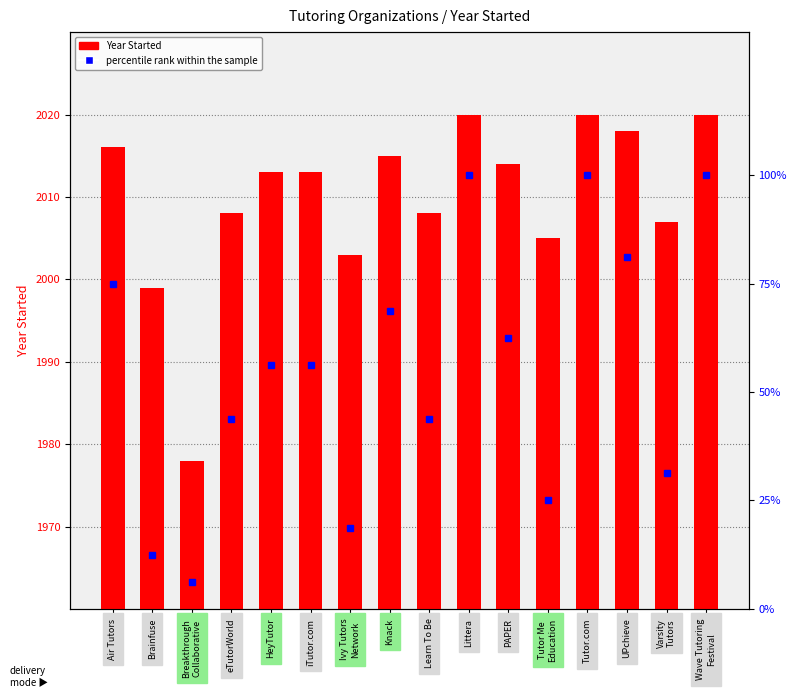

What is the sum of the Year Started values at Knack and iTutor.com?

4028.0